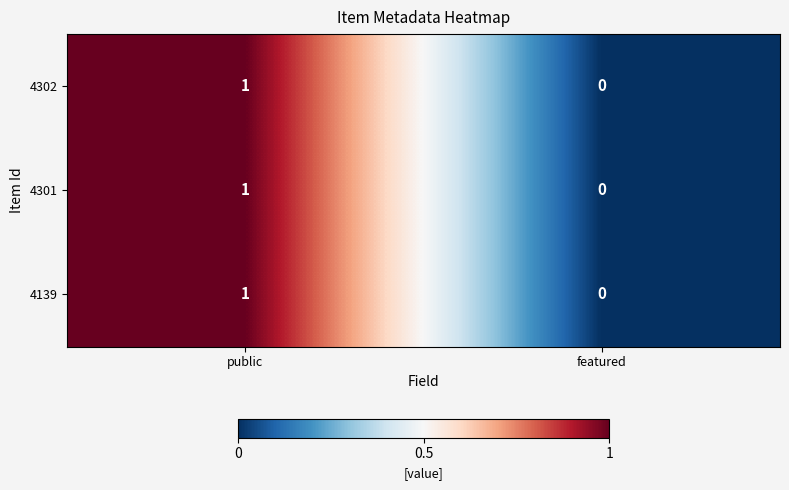

What is the total value across all series at public?

3